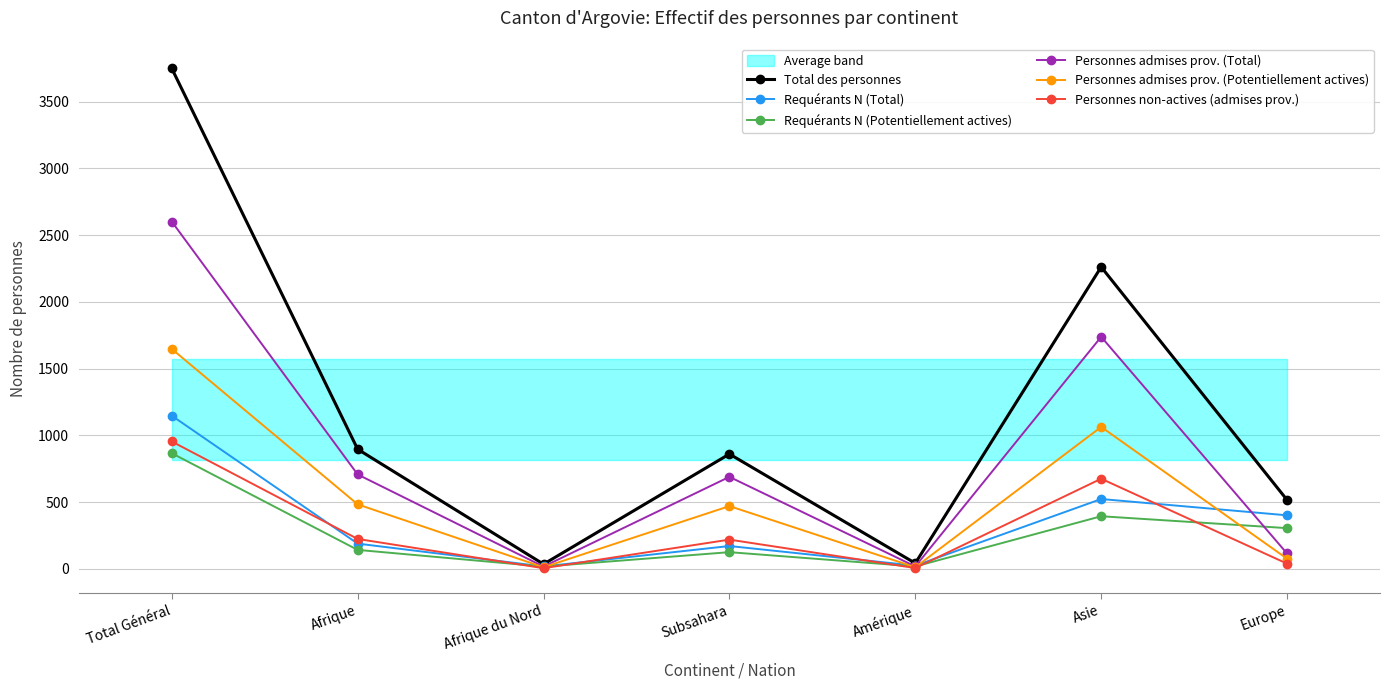

True or false: Total des personnes has a value of 35 at Afrique du Nord.

True